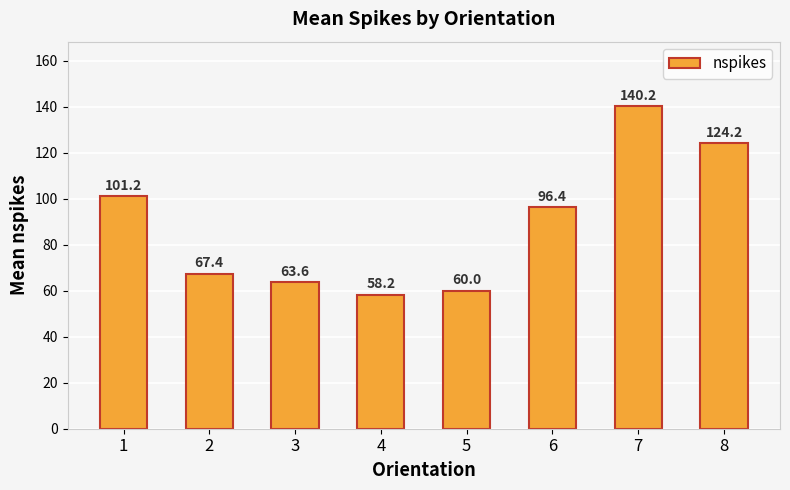

List the labels in order of value, largest first.

7, 8, 1, 6, 2, 3, 5, 4